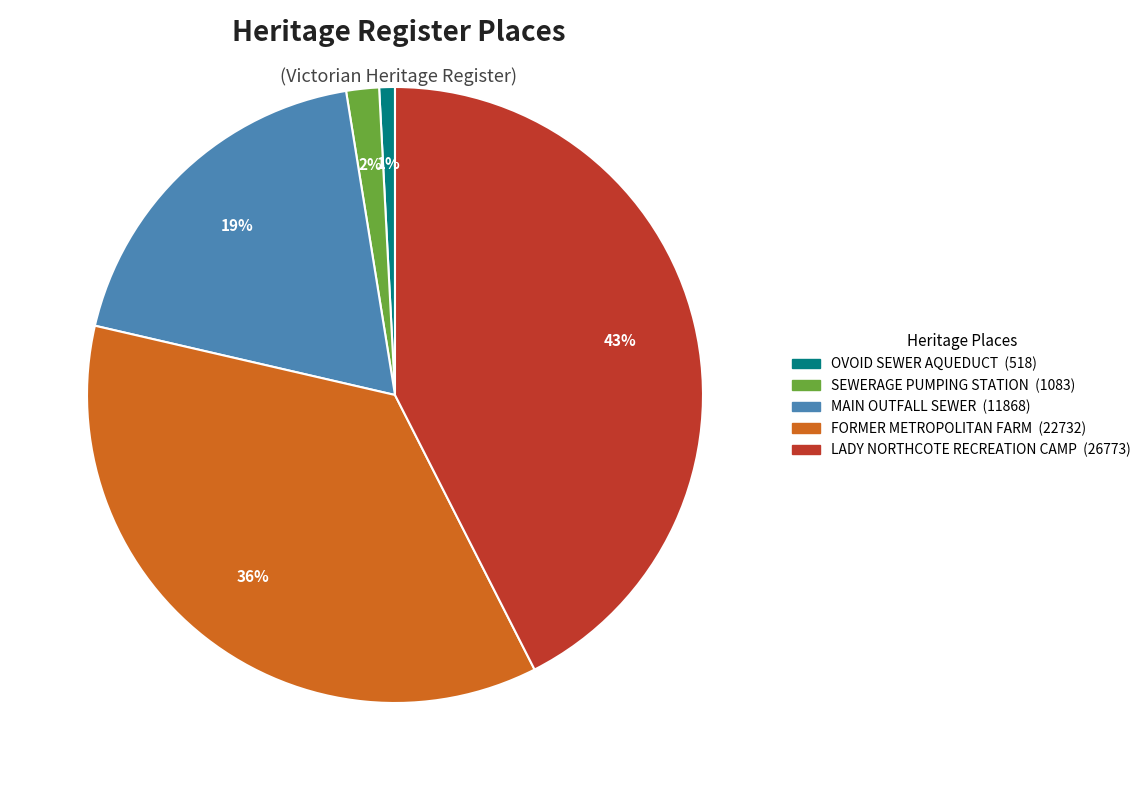

To the nearest percent, what is the average slice percentage?

20%